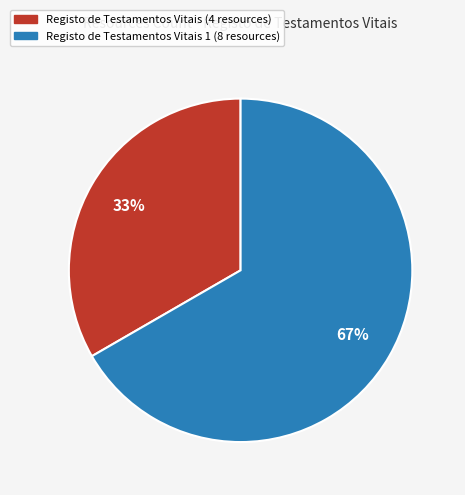

Count the number of slices in the pie.

2